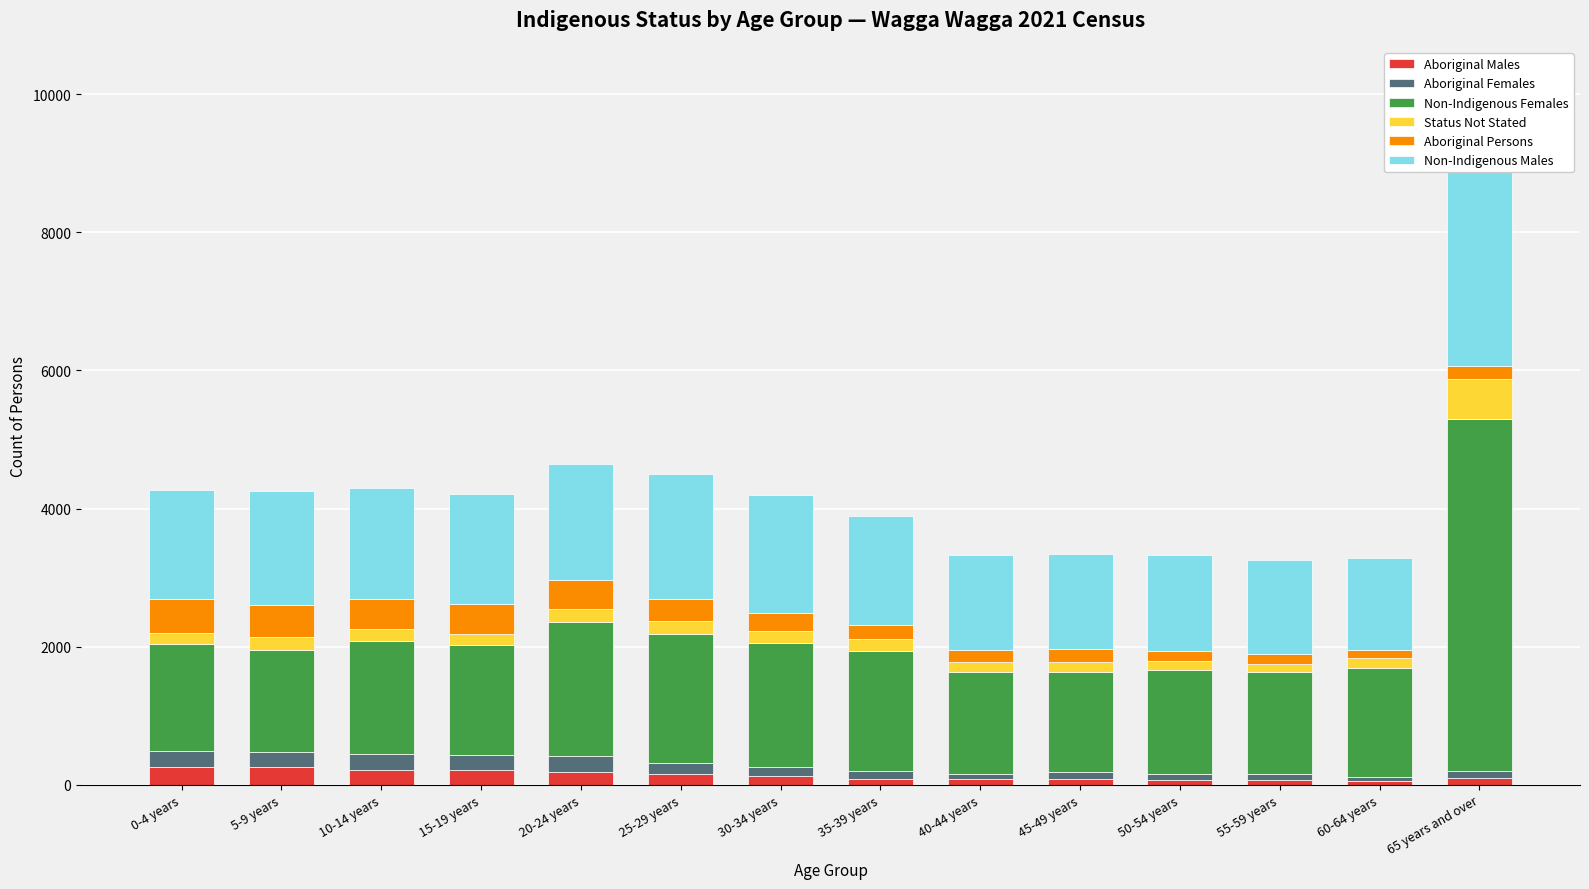

What are all the series names shown in the legend?

Aboriginal Males, Aboriginal Females, Non-Indigenous Females, Status Not Stated, Aboriginal Persons, Non-Indigenous Males